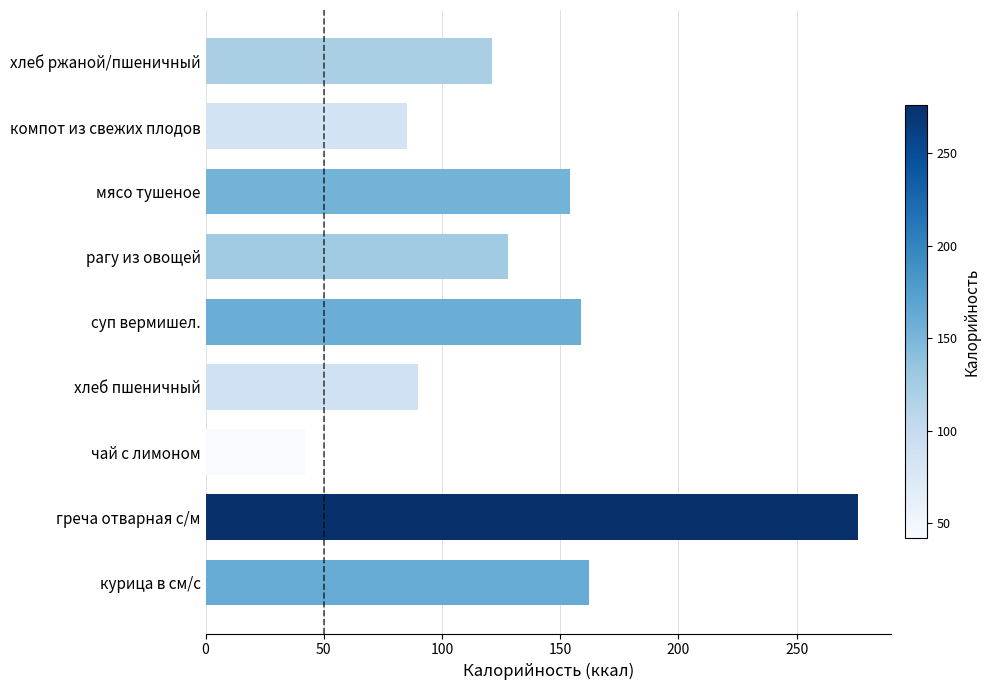

True or false: the data shows 80 at суп вермишел..

False